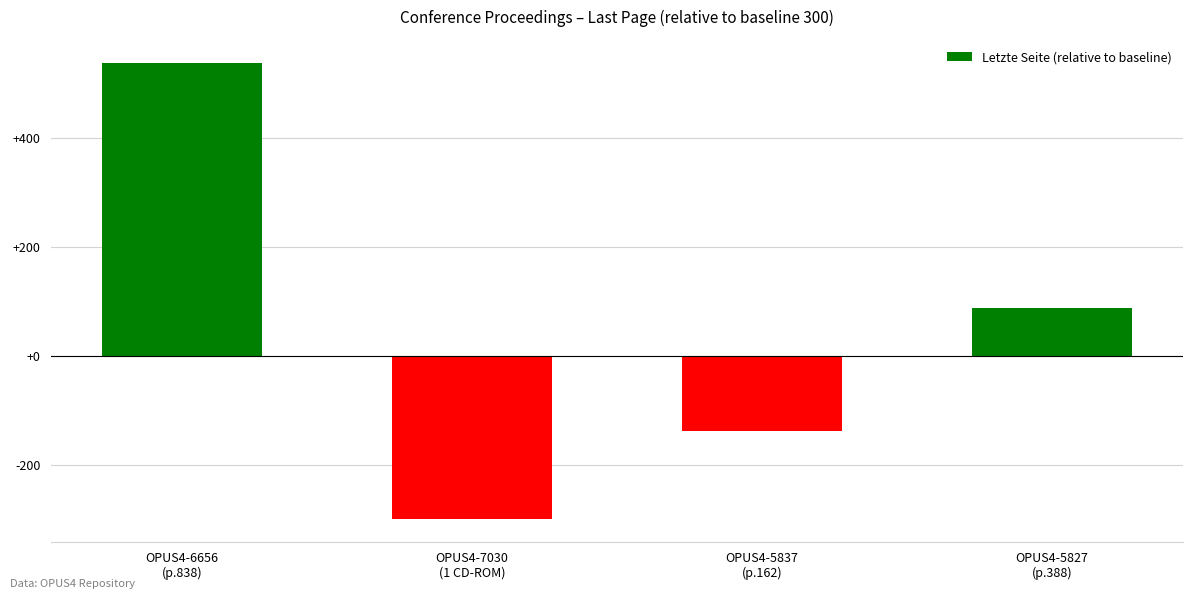

How many values are between -138 and 538?

3